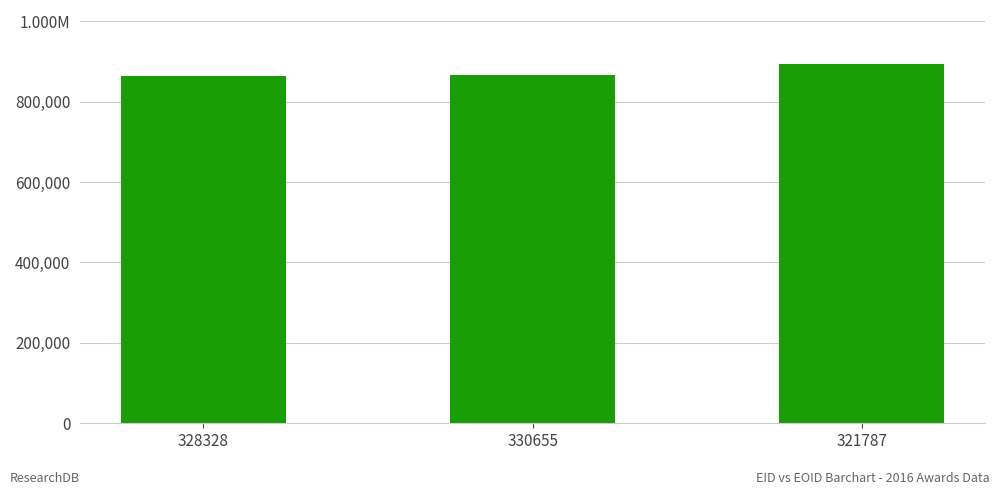

Is it true that the value at 328328 is 539340?

False